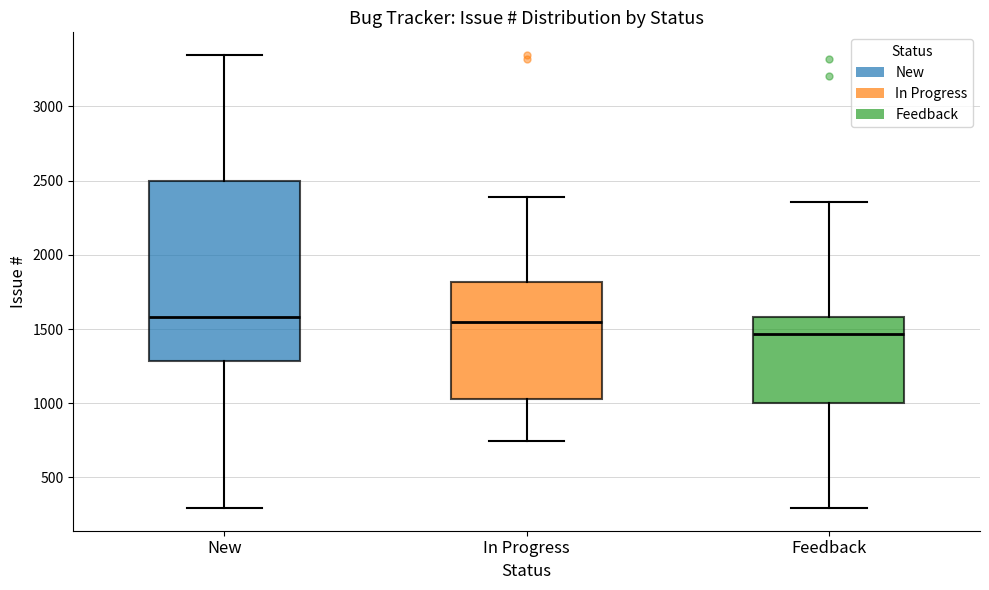

Comparing the boxes themselves (not the whiskers), which one is the tallest?

New